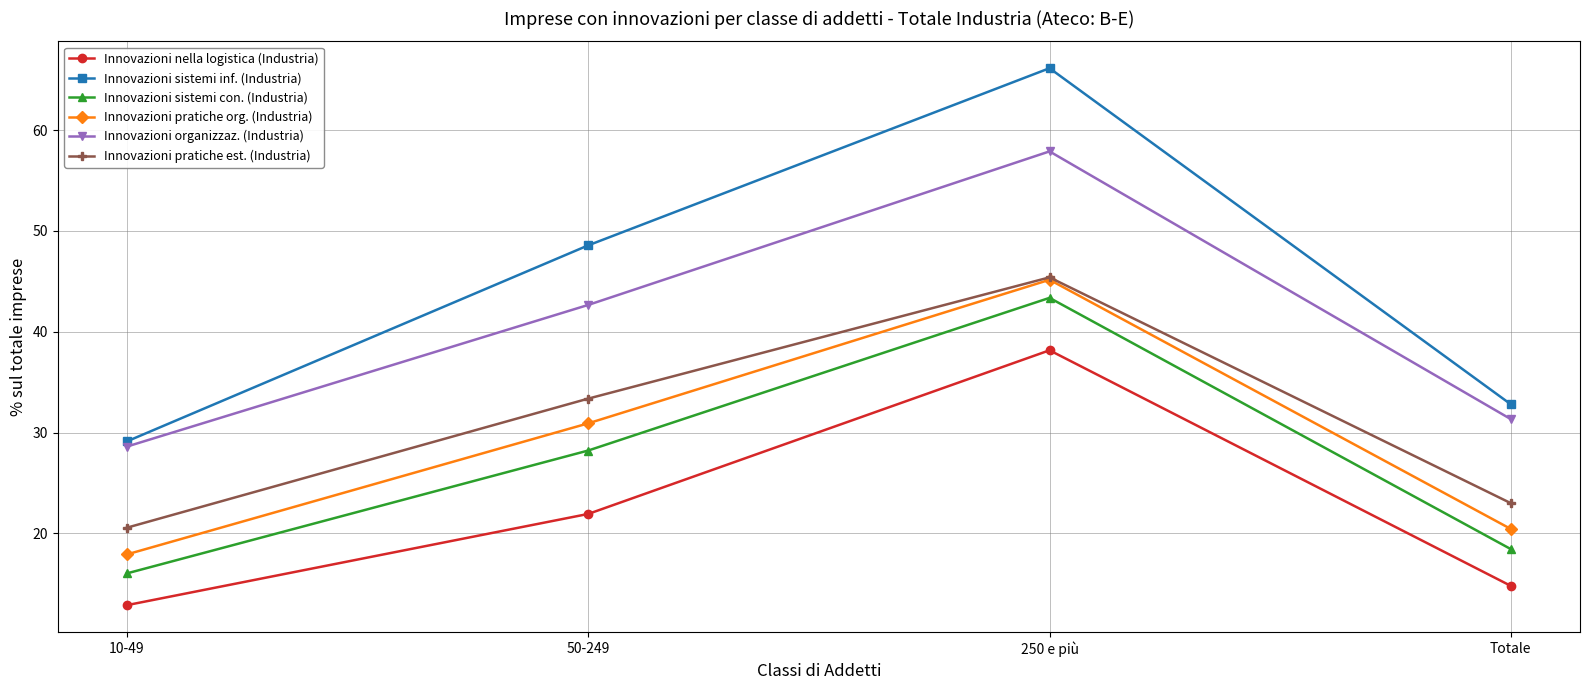

True or false: Innovazioni nella logistica (Industria) and Innovazioni pratiche org. (Industria) cross at least once.

False